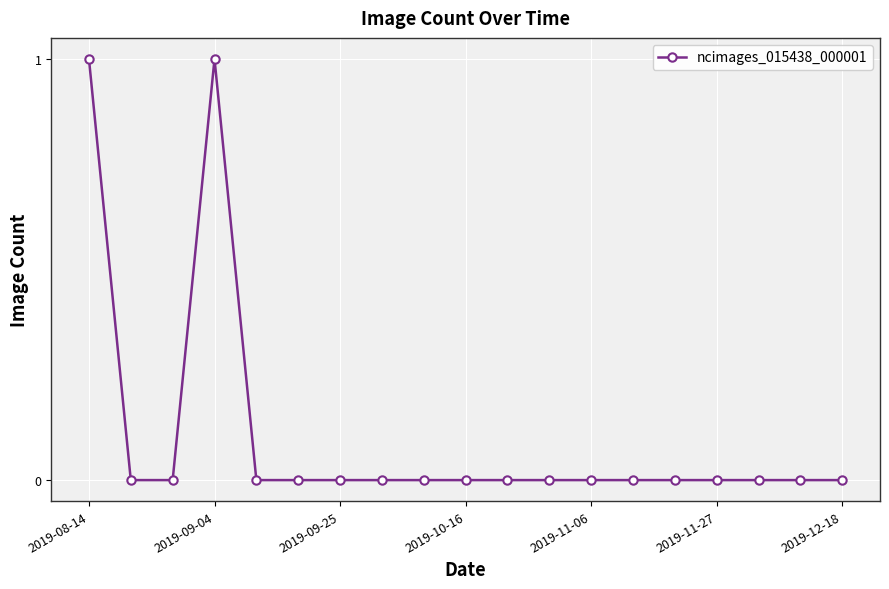

How many lines are shown in the chart?

1